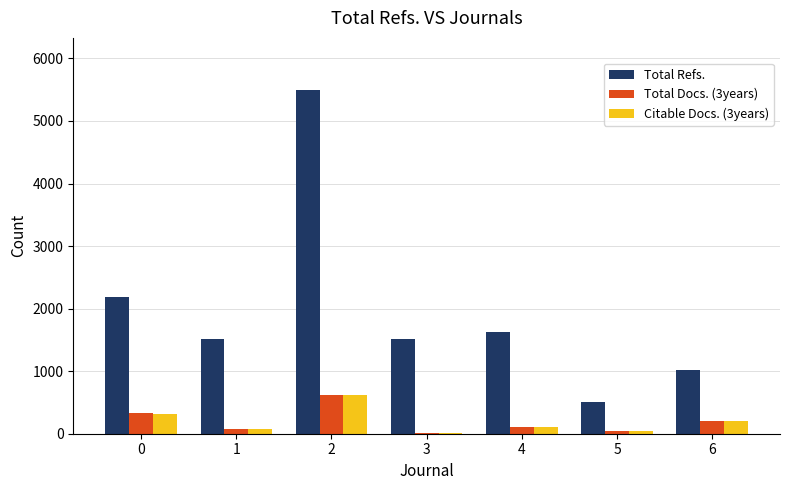

What is the difference between the Total Refs. values at 4 and 6?

619